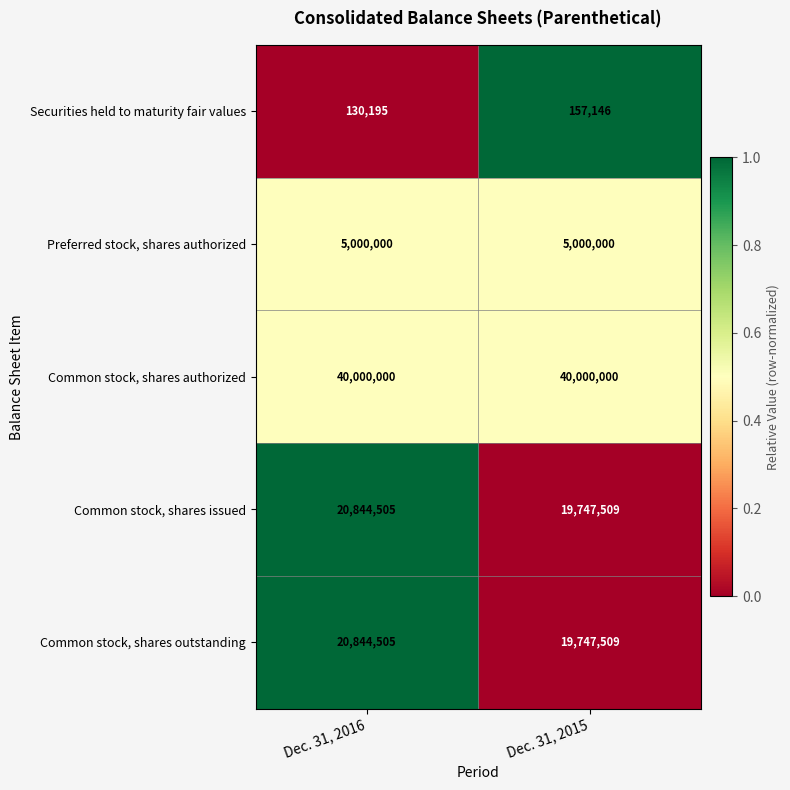

What is the spread (max minus min) of values at Dec. 31, 2015?

39842854